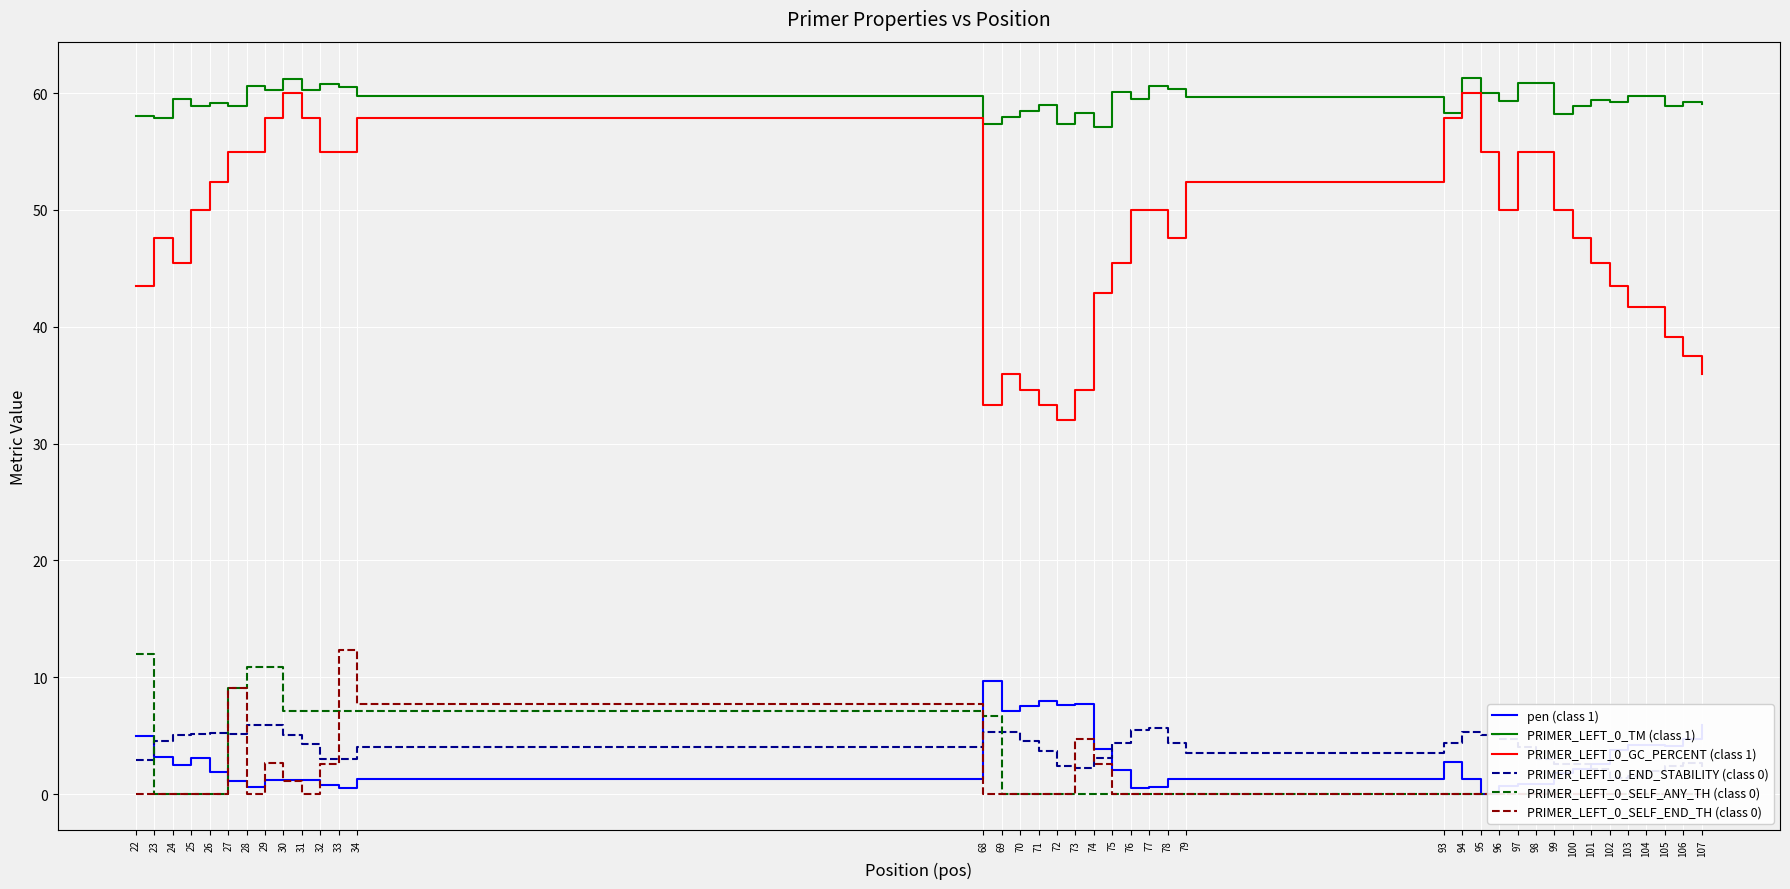

Which has a higher value, 96 or 107?

107